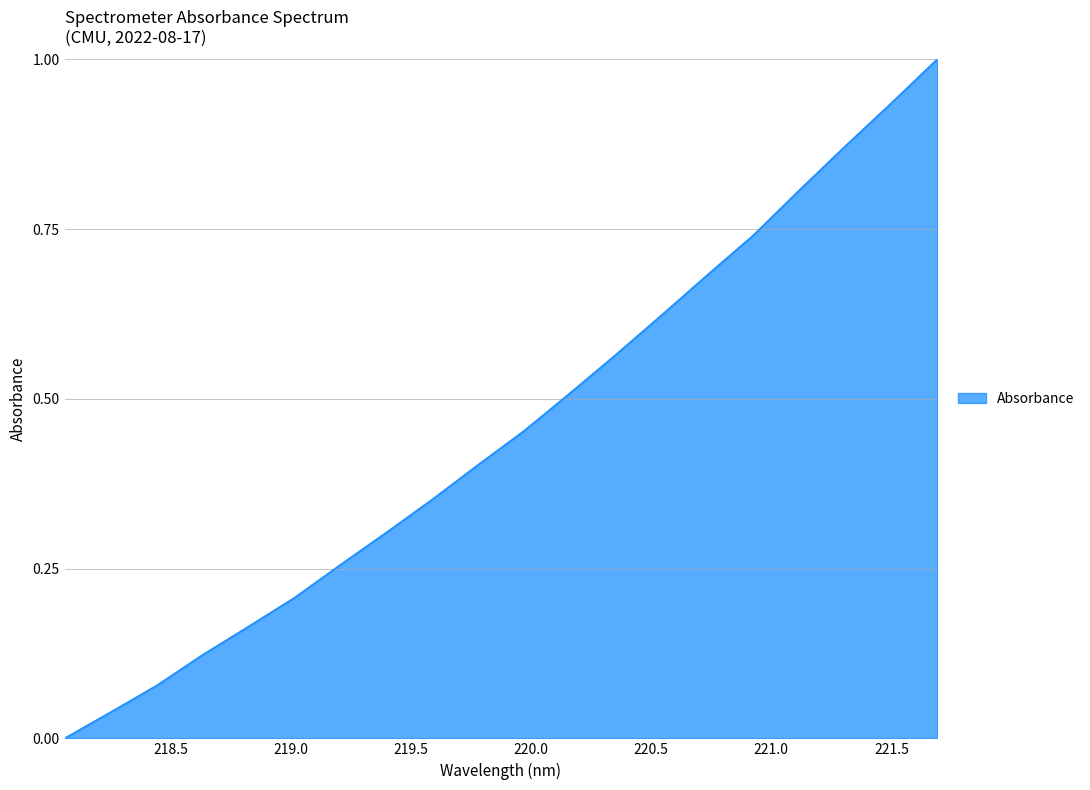

What is the difference between the maximum and minimum values?

1.0